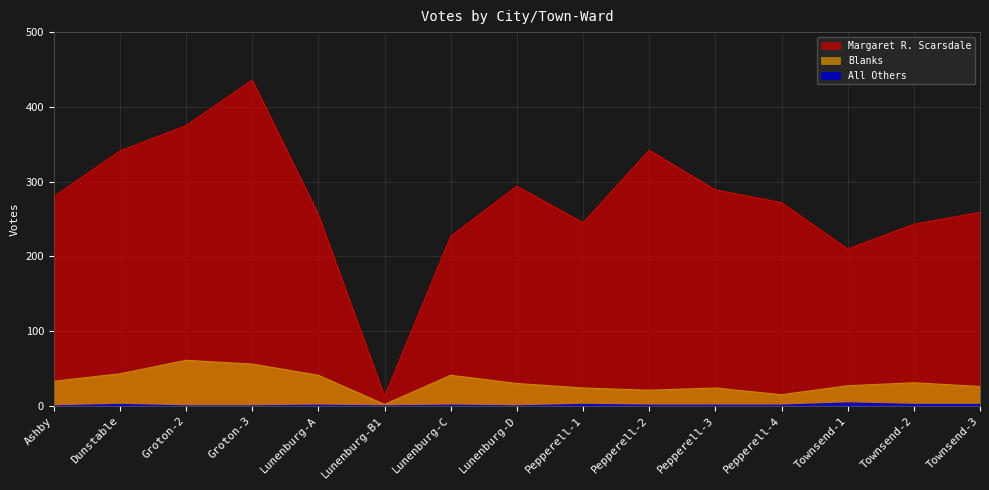

Reading right to left, transcribe all the data shown in this chart.

Margaret R. Scarsdale: 259	243	210	272	289	342	245	294	227	13	256	436	375	341	280
All Others: 2	2	4	1	1	1	2	0	1	0	1	0	0	2	0
Blanks: 26	31	27	15	24	21	24	30	41	2	41	56	61	43	33